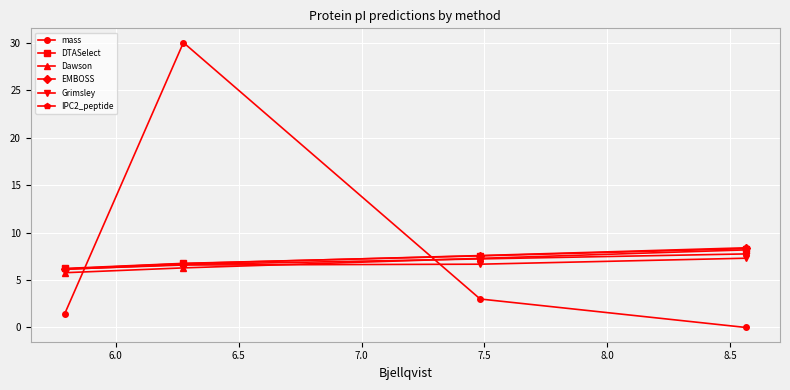

Which series has the largest total across all categories?

mass